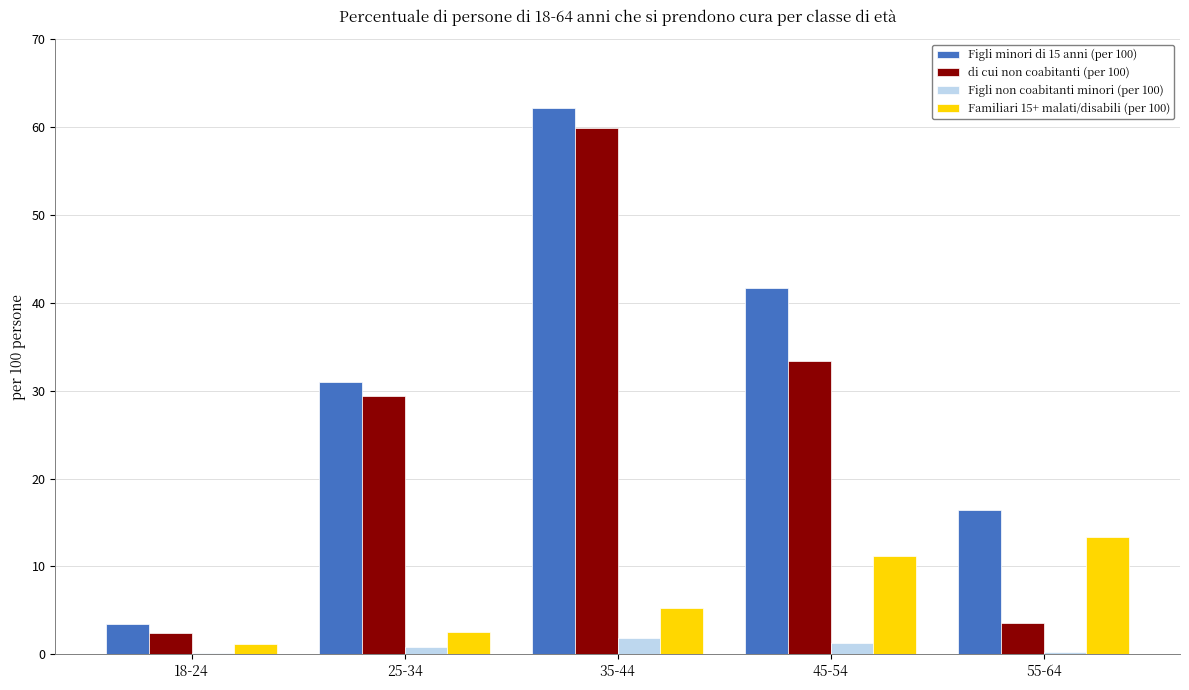

Reading left to right, extract all data points from this chart.

Figli minori di 15 anni (per 100): 18-24=3.4	25-34=31.0	35-44=62.2	45-54=41.7	55-64=16.4
di cui non coabitanti (per 100): 18-24=2.4	25-34=29.4	35-44=59.9	45-54=33.4	55-64=3.6
Figli non coabitanti minori (per 100): 18-24=0.2	25-34=0.8	35-44=1.8	45-54=1.3	55-64=0.2
Familiari 15+ malati/disabili (per 100): 18-24=1.2	25-34=2.6	35-44=5.3	45-54=11.2	55-64=13.3